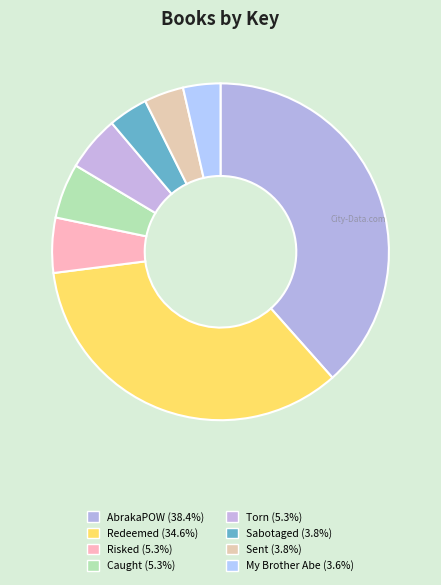

What is the largest slice in the pie chart?

AbrakaPOW